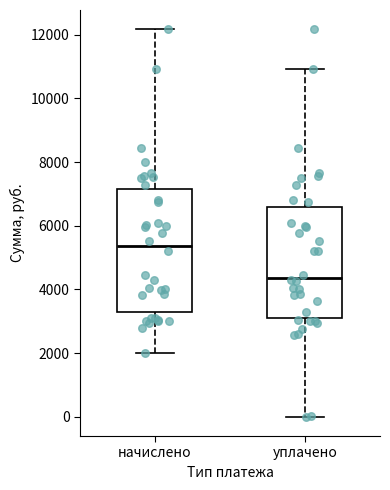

Which box is the tallest, from its lower edge to its upper edge?

начислено